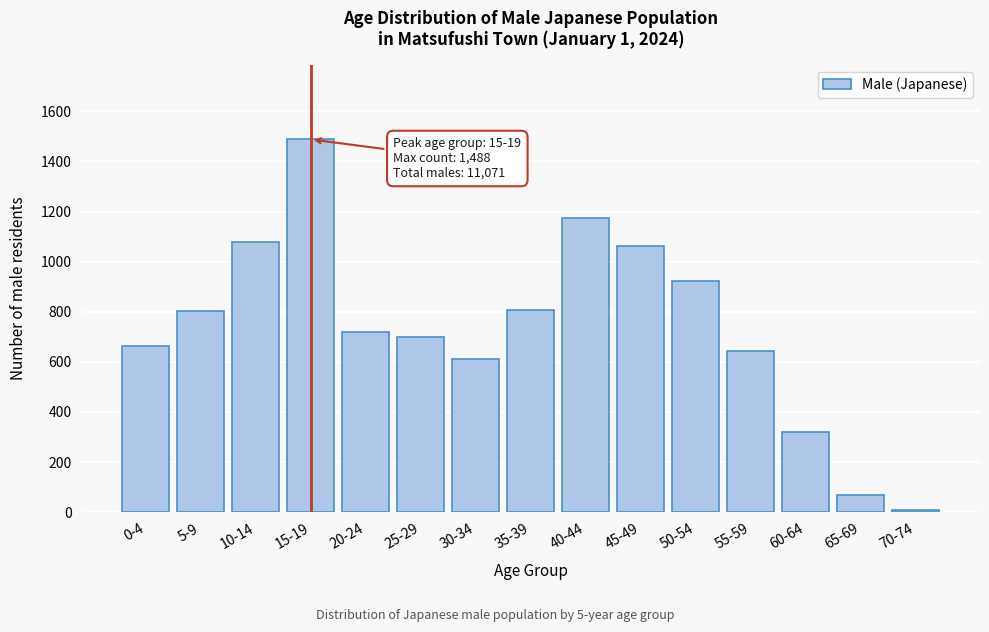

Which label corresponds to the largest value in the chart?

15-19